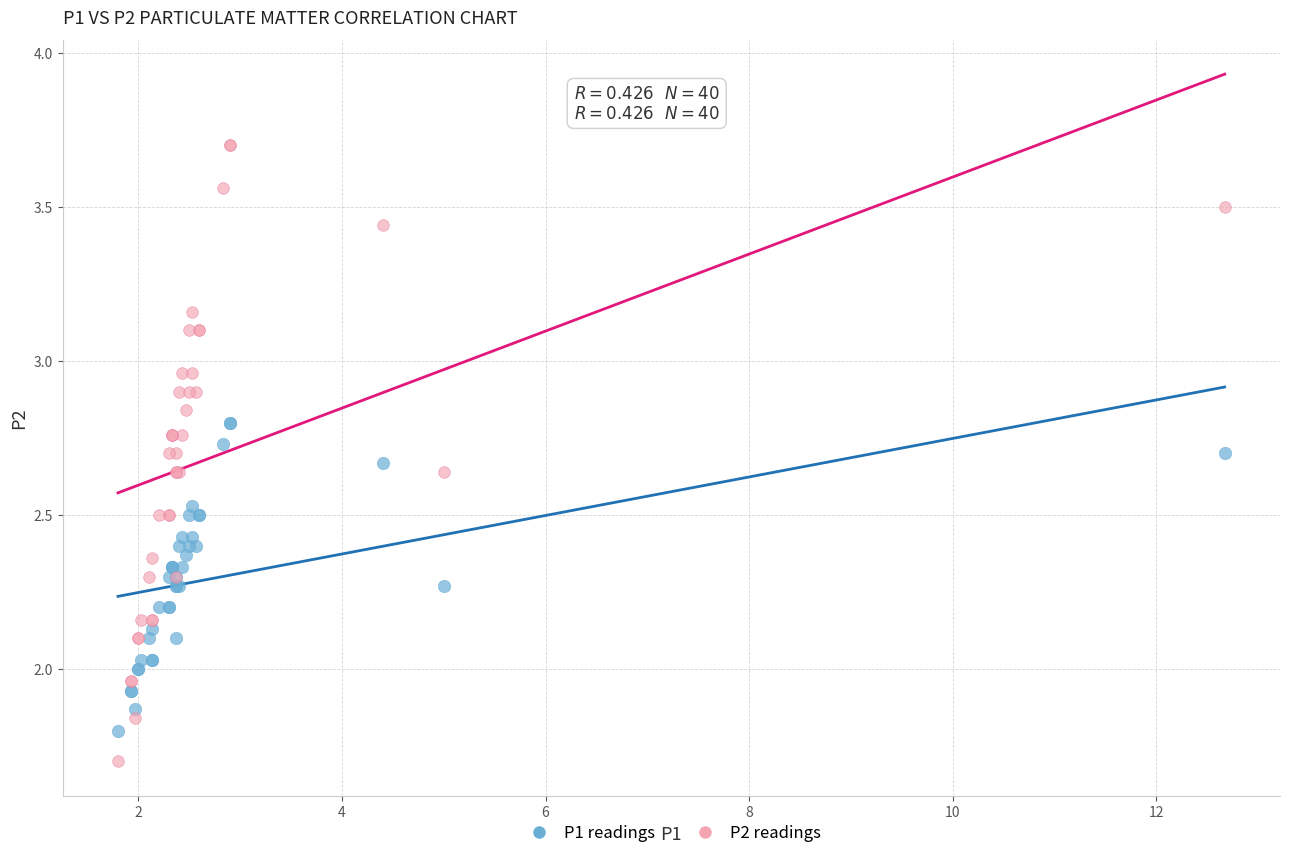

Which series reaches the maximum Y coordinate?

P2 readings